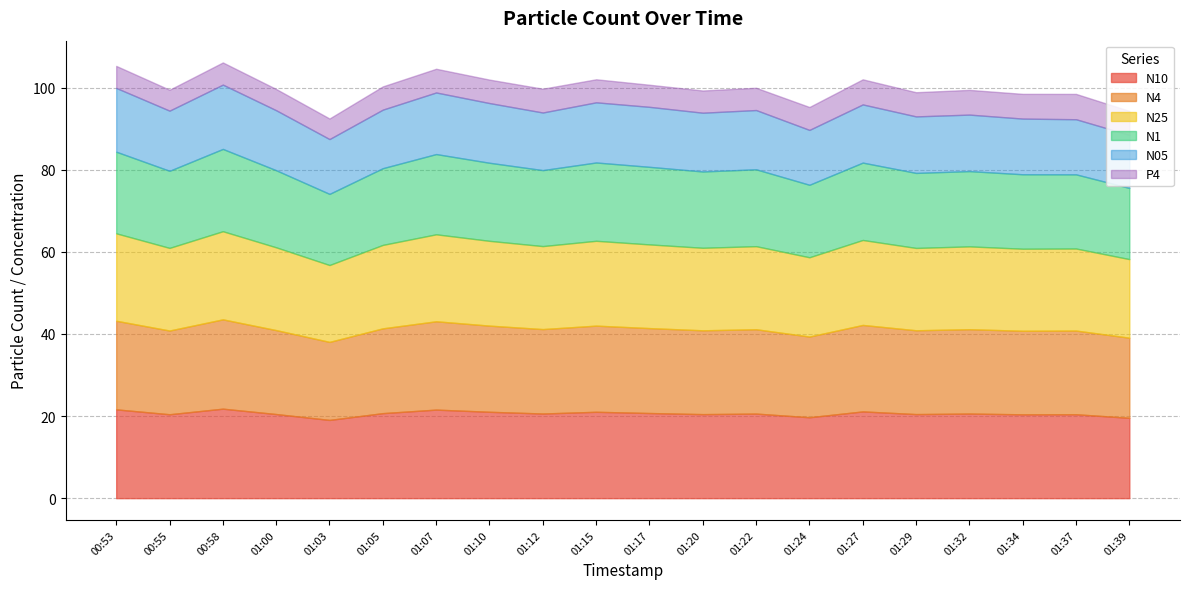

Is the value of N25 at 01:29 greater than the value of N10 at 01:17?

No